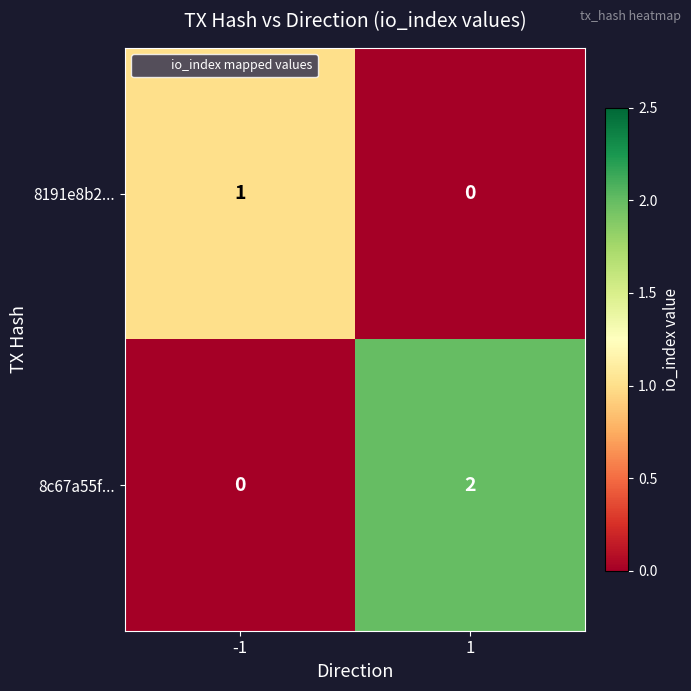

Which label corresponds to the largest value in the chart?

1